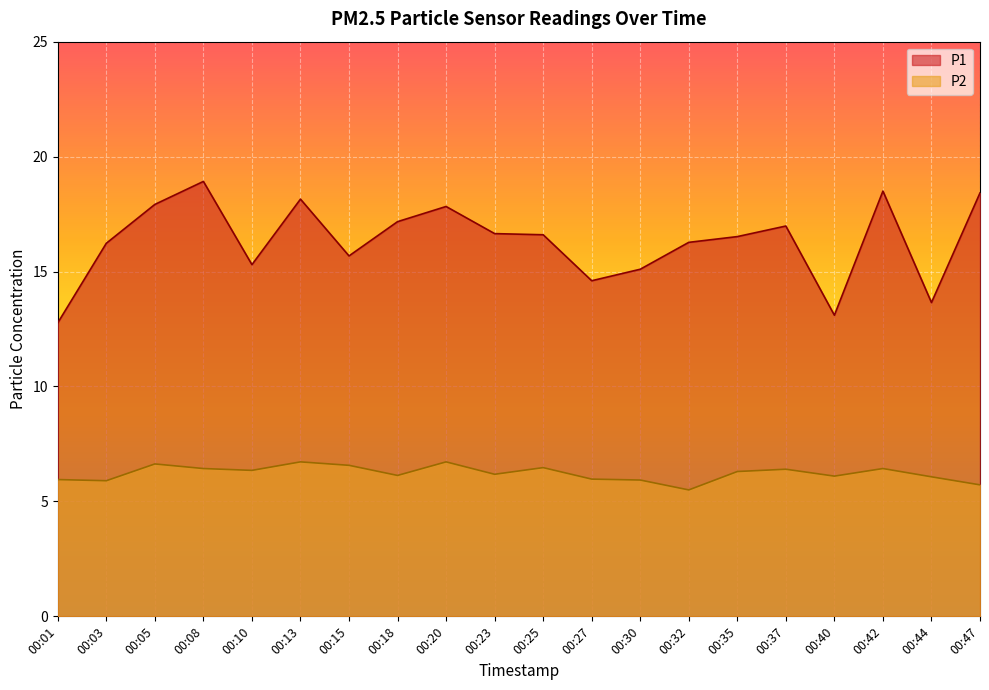

At which label does P2 reach its peak?

00:13